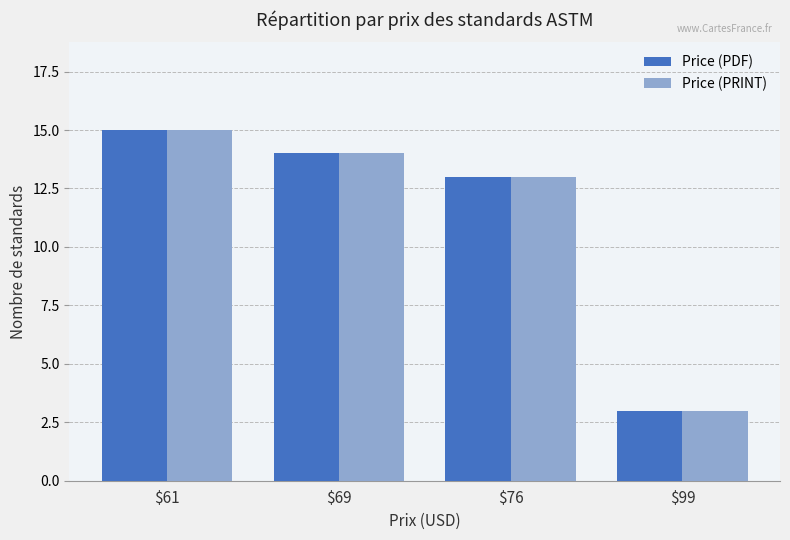

At which category is the sum across all series the highest?

$61